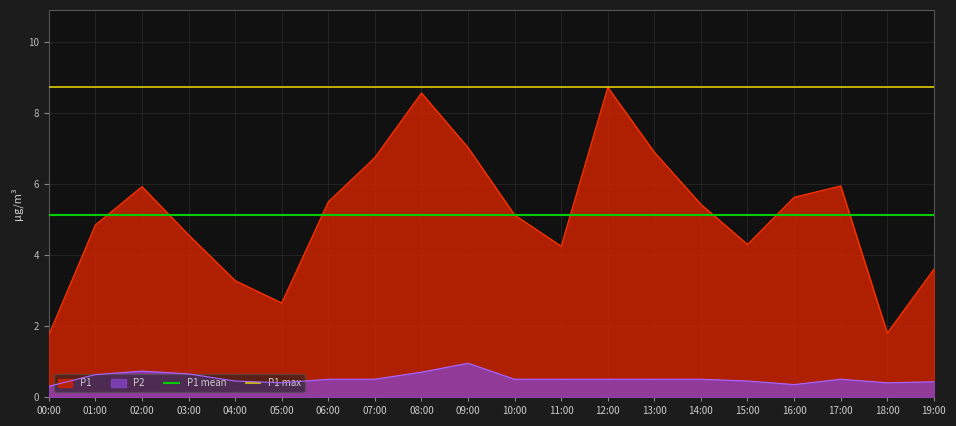

What is the maximum value shown in the chart?

8.7